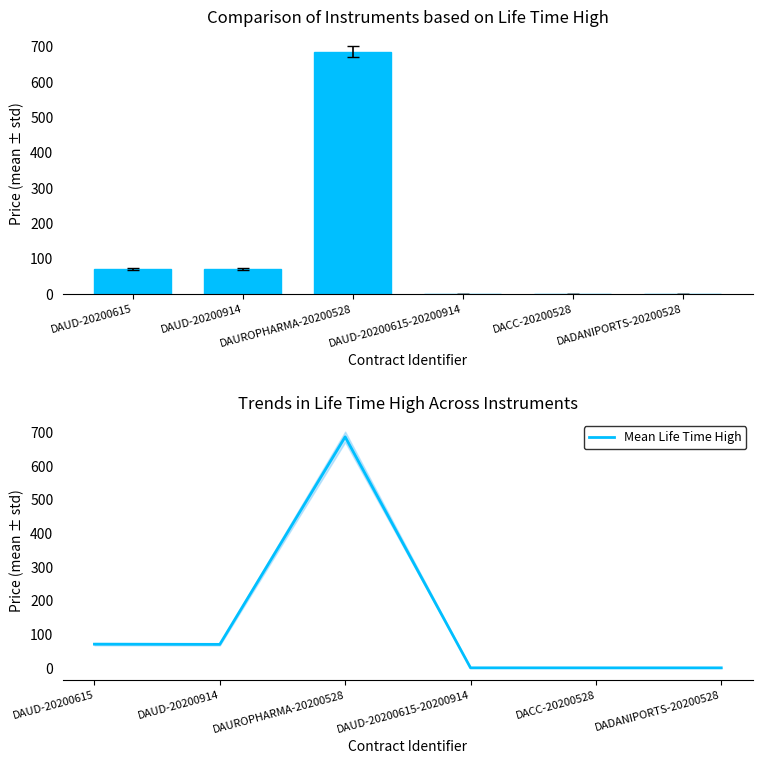

How many values in the Mean Life Time High series are below 69?

3